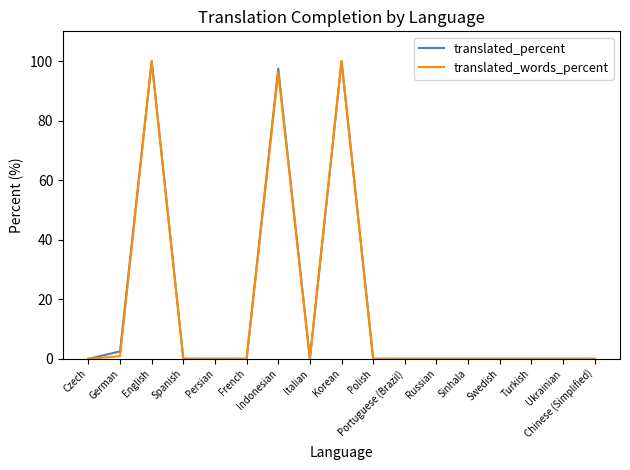

What is the highest value of the translated_words_percent series?

100.0